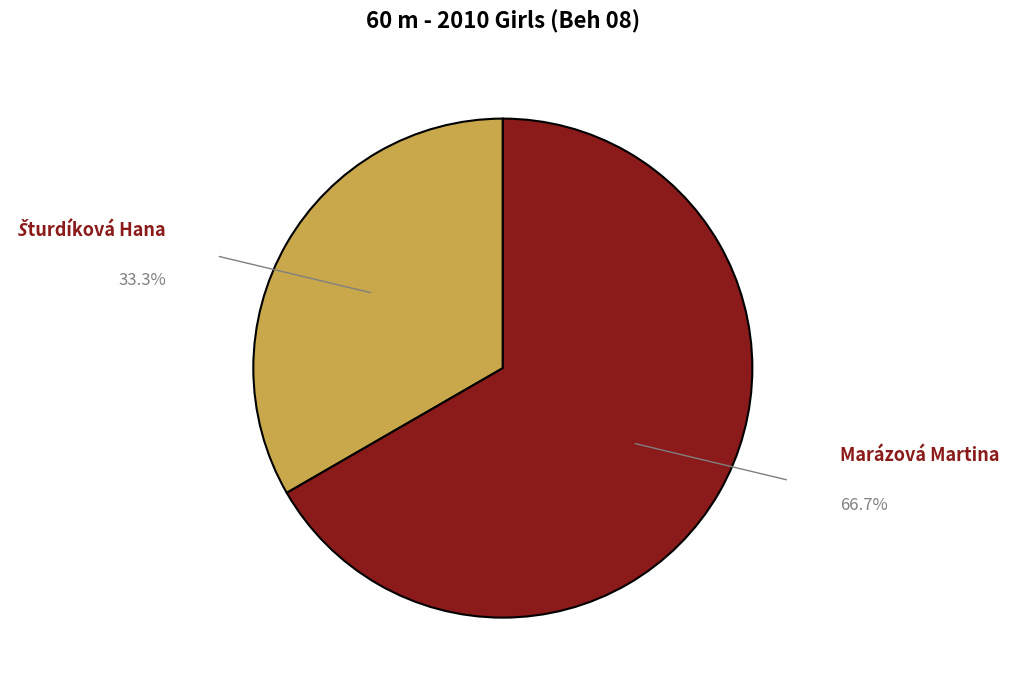

Is there a majority slice in this chart?

Yes